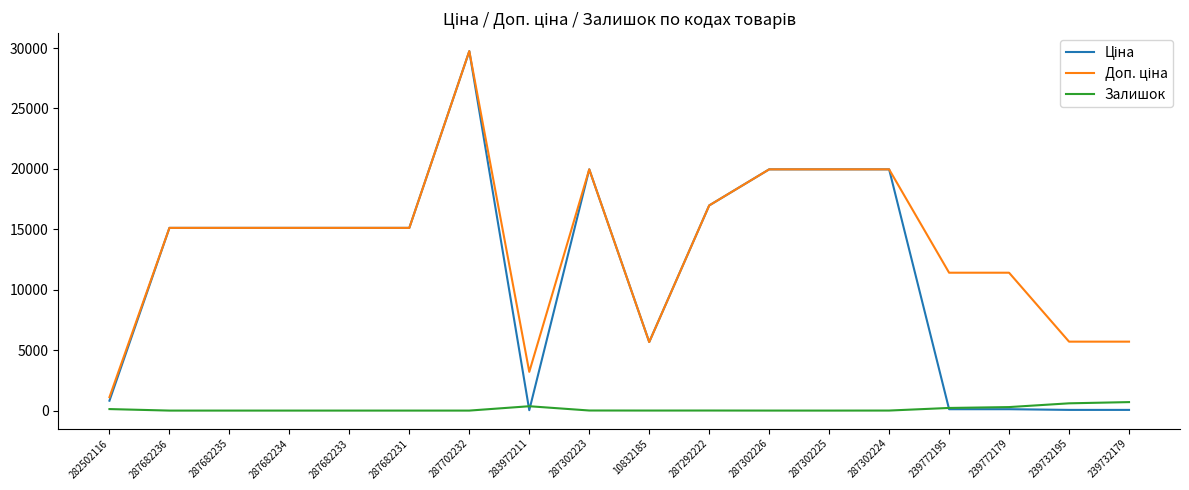

How many lines are shown in the chart?

3